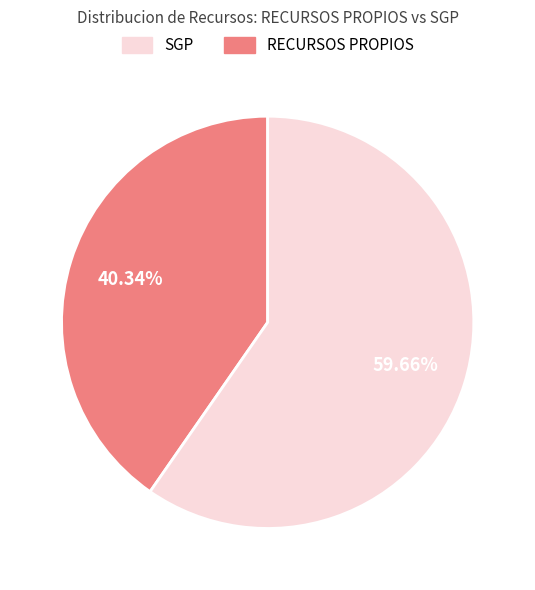

Is there any slice that represents more than half of the pie?

Yes